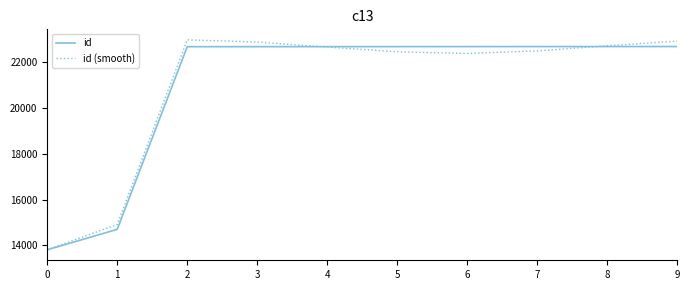

Is the value of id (smooth) at 9 greater than the value of id at 6?

Yes